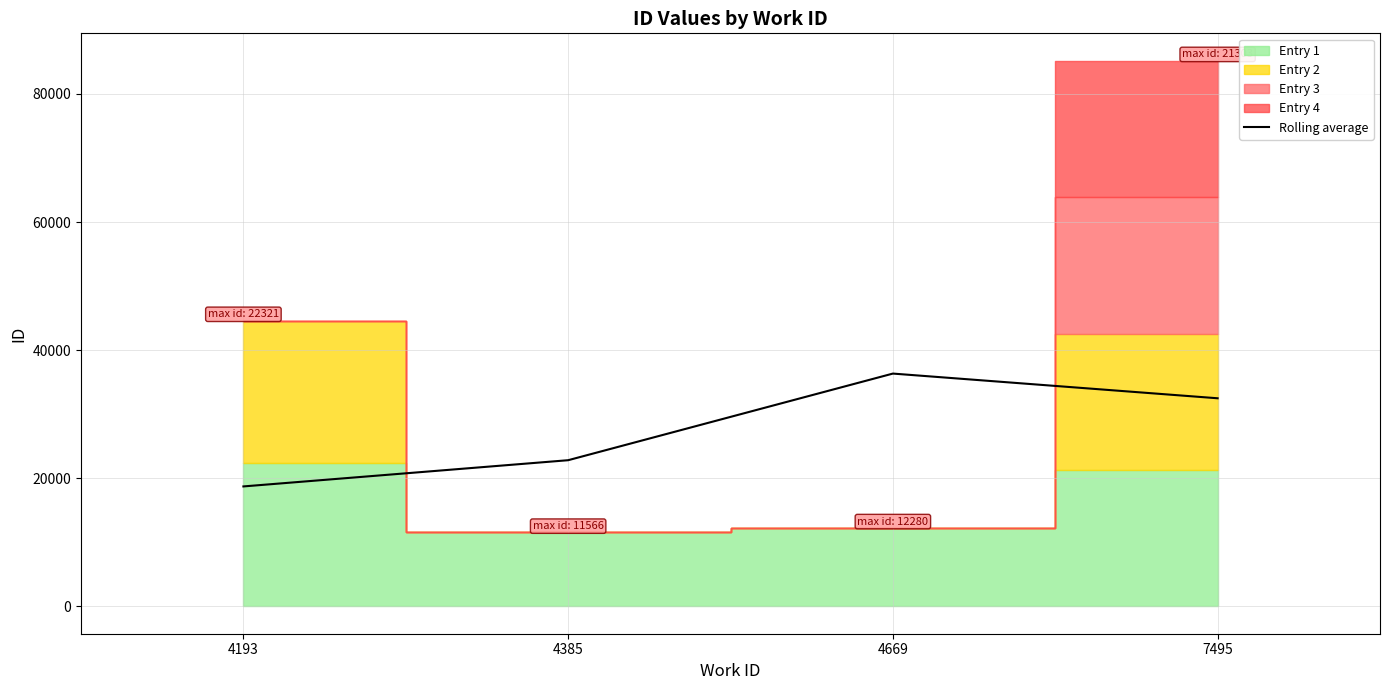

What is the difference between the maximum and second lowest values?

13523.3